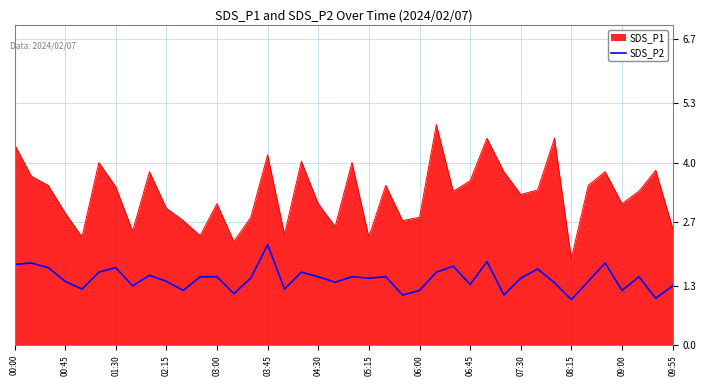

What is the difference between the maximum and minimum values in the SDS_P1 series?

2.9